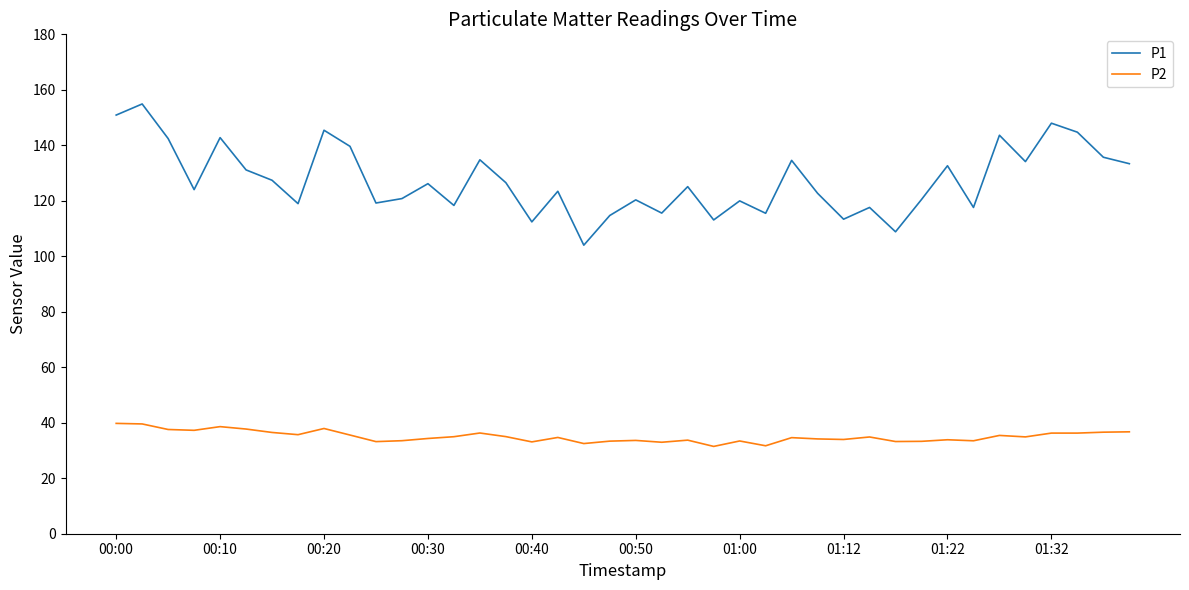

What is the minimum value for P2?

31.5